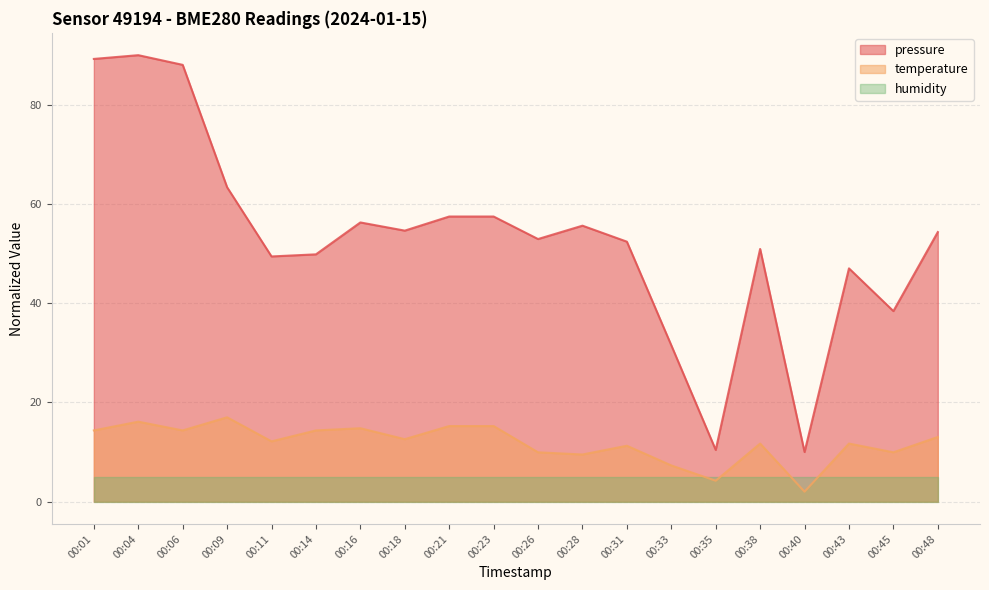

What is the spread (max minus min) of values at 00:16?

51.3